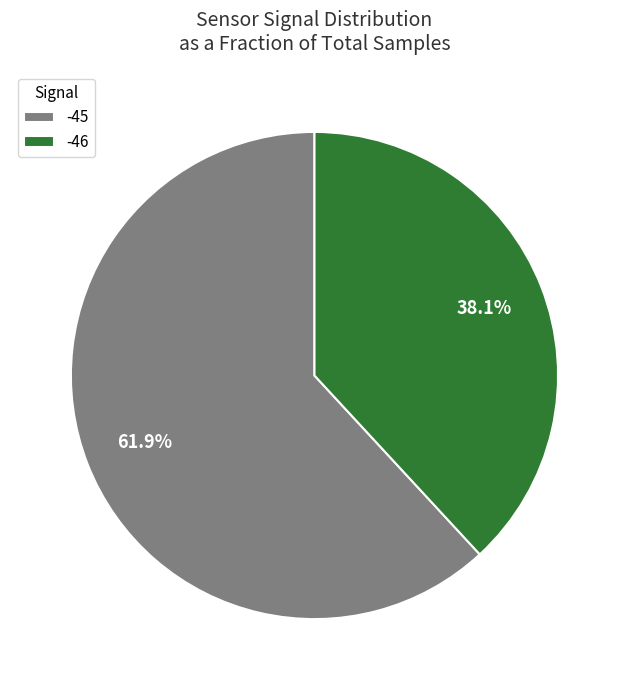

Rank the categories by value from lowest to highest.

-46, -45